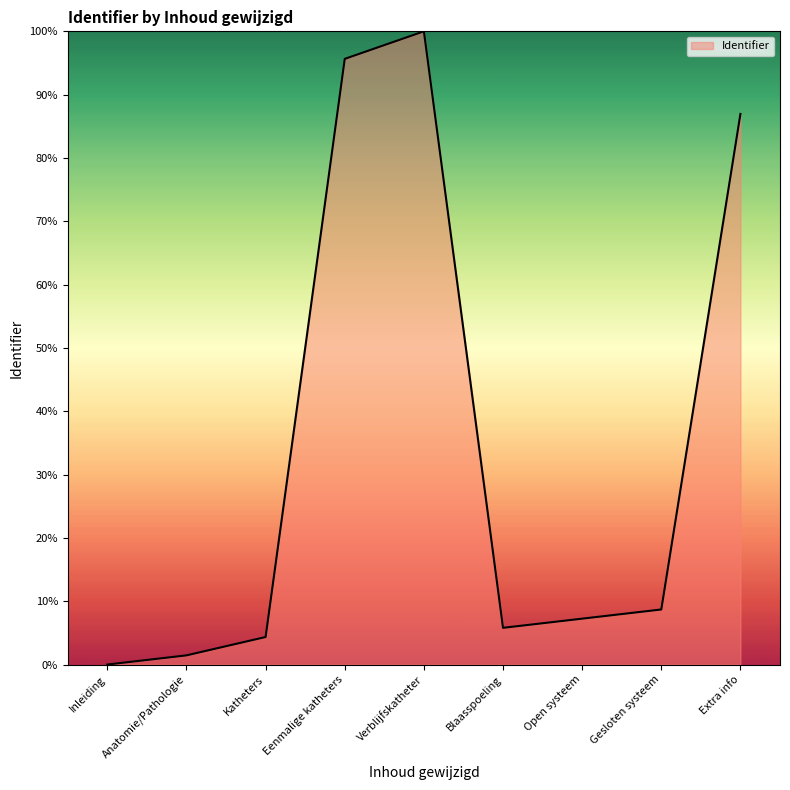

How many lines are shown in the chart?

1